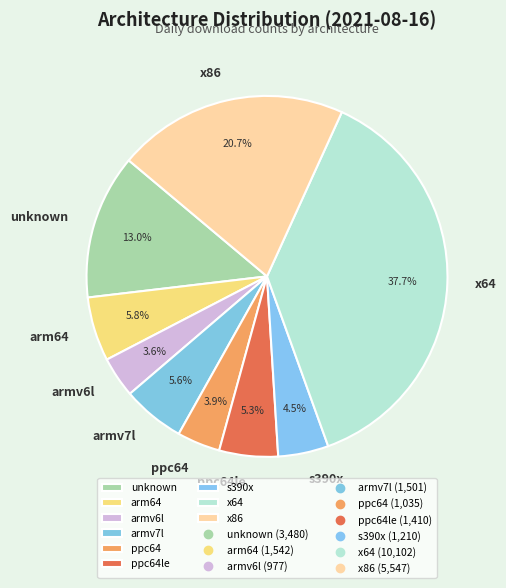

What percentage is the ppc64le slice, to the nearest percent?

5%